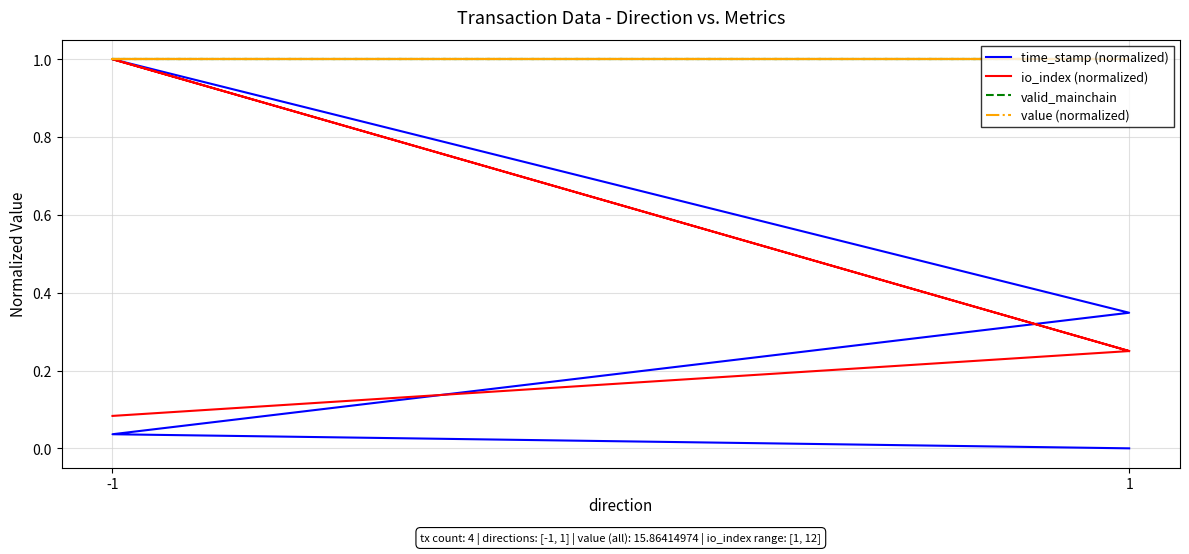

What is the difference between the highest and lowest values at -1?

0.9